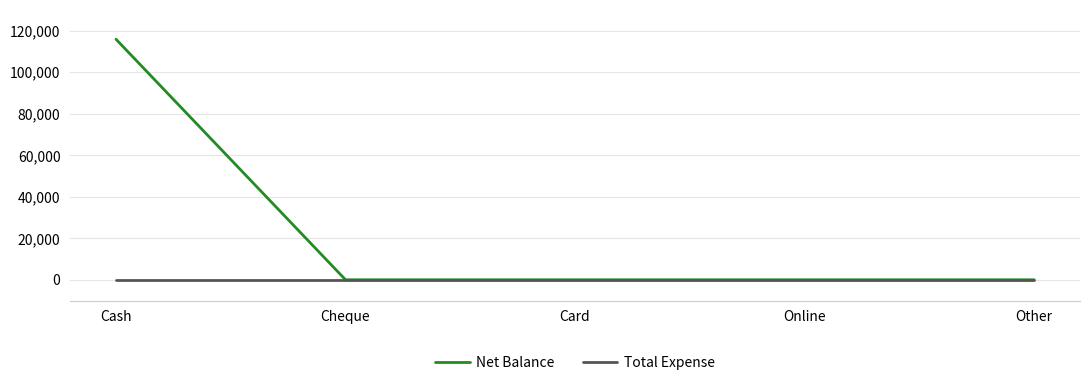

At how many categories does at least one series exceed 113315?

1